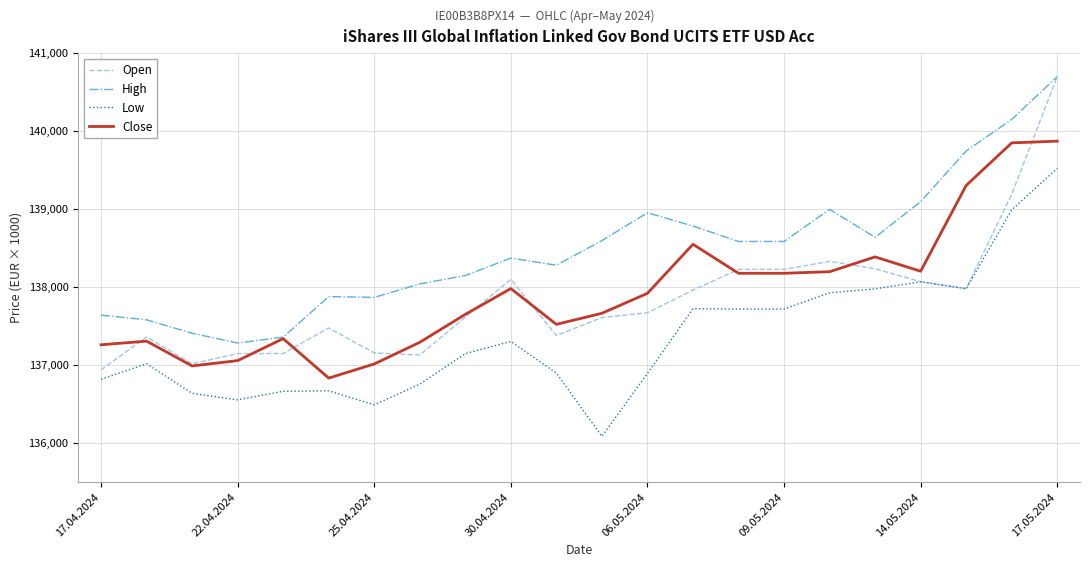

True or false: High and Low intersect in this chart.

False